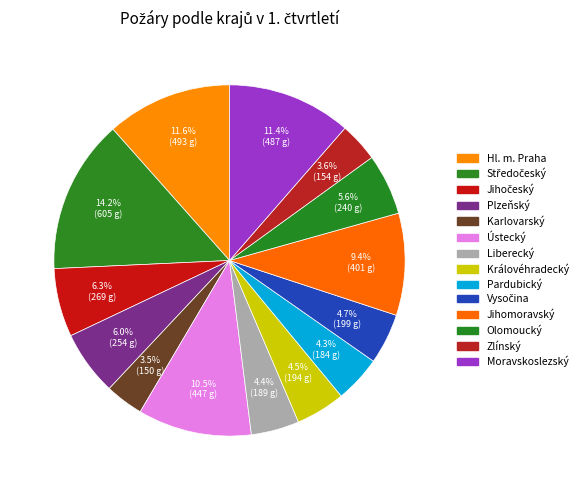

True or false: Plzeňský accounts for 21% of the total.

False